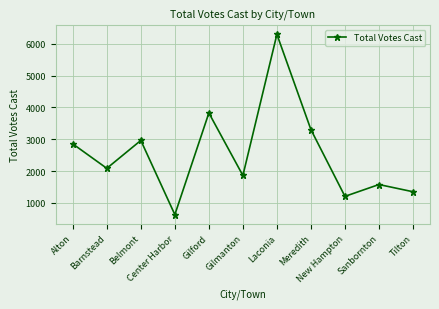

Approximately how many times larger is the value at Meredith compared to Tilton?

2.4